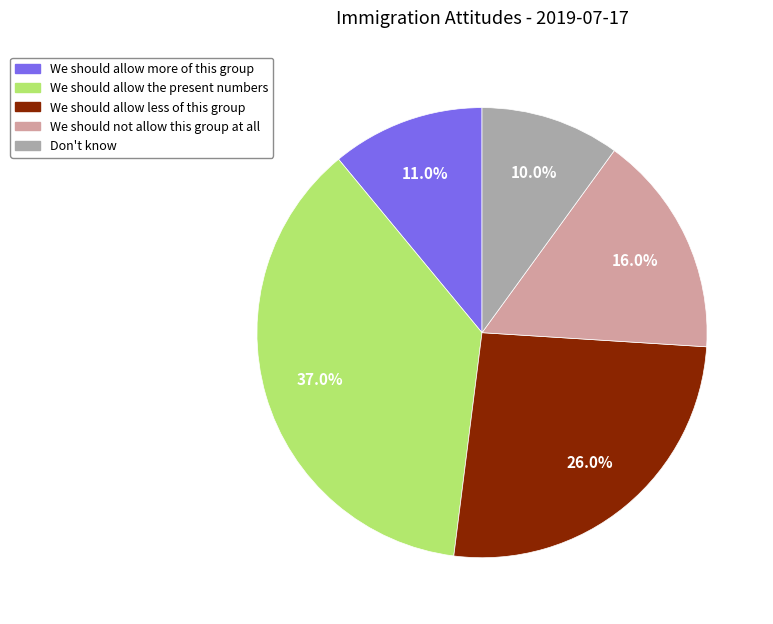

What is the total percentage of We should allow less of this group and We should allow the present numbers?

63.0%